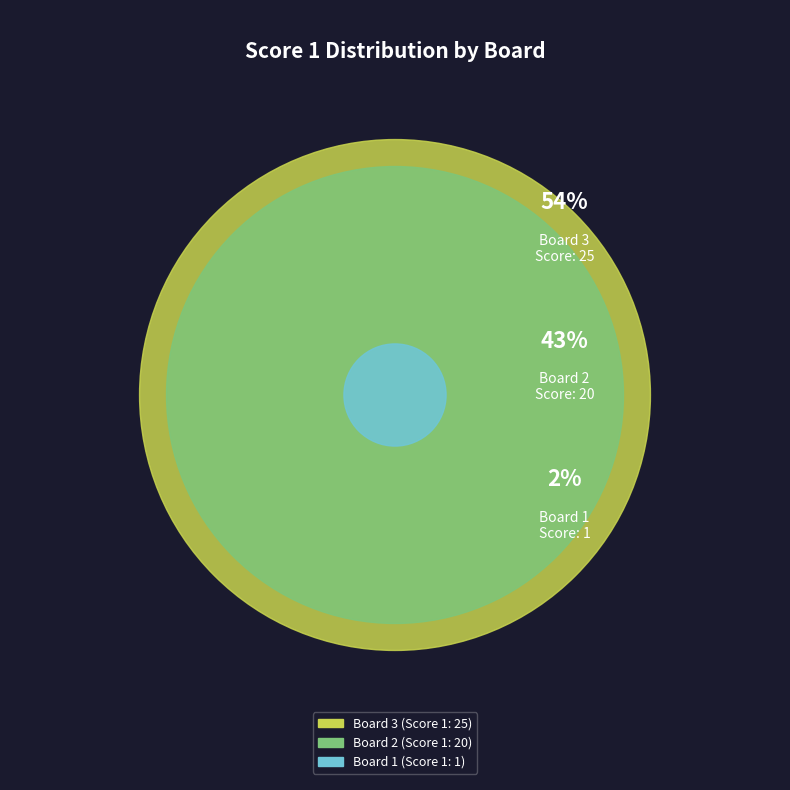

What is the smallest slice in the pie chart?

Board 1